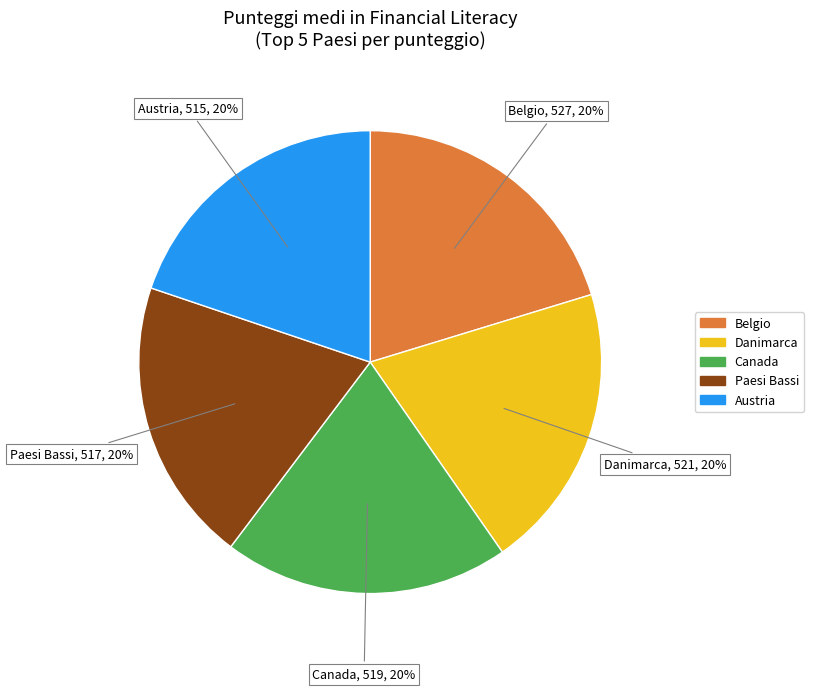

To the nearest percent, what is the average slice percentage?

20%